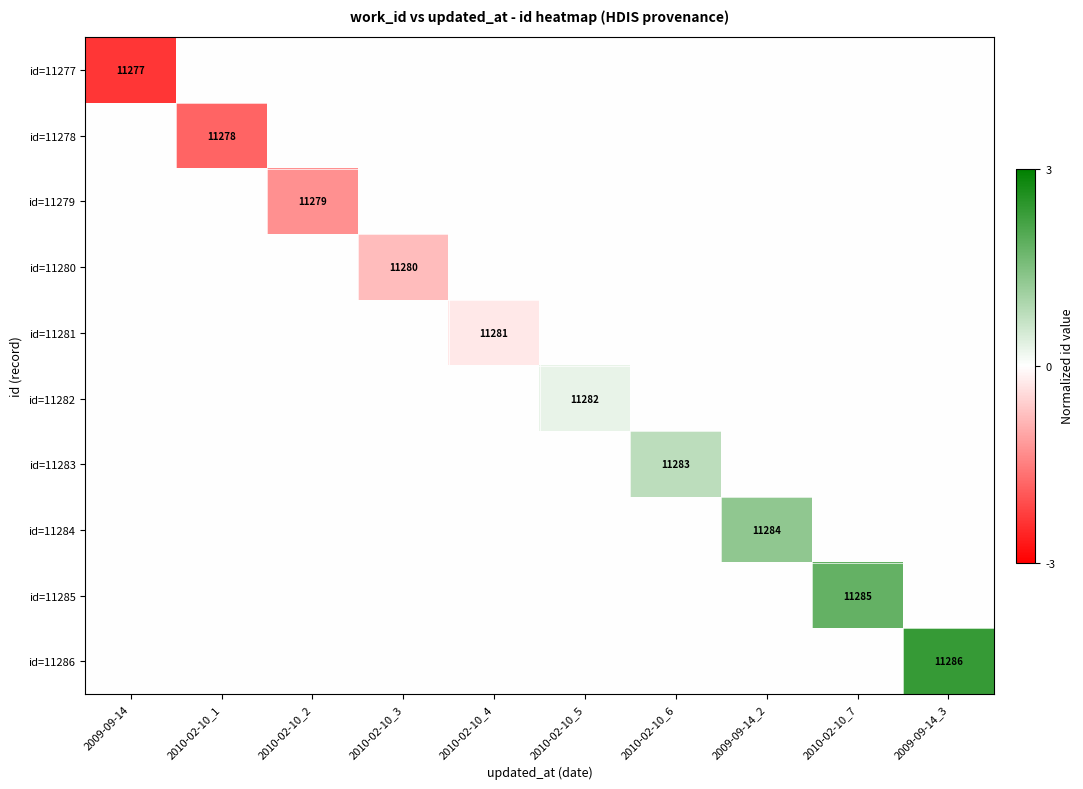

Is it true that id=11286 equals 11286 at 2009-09-14_3?

True